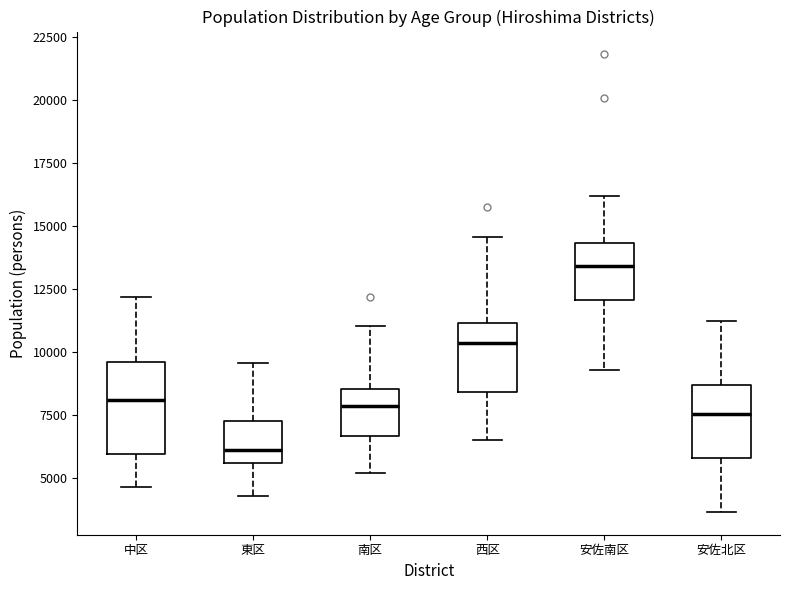

Reading left to right, transcribe this box plot: for each box, give where its median line is, the range the box spans, and where its two whiskers end, as read against the y-axis. The values are not printed on the chart, so give them approximately, as read against the axis.

中区: median 8000, box 6000 to 9500, whiskers 4500 to 12000
東区: median 6000, box 5500 to 7000, whiskers 4500 to 9500
南区: median 8000, box 6500 to 8500, whiskers 5000 to 11000
西区: median 10500, box 8500 to 11000, whiskers 6500 to 14500
安佐南区: median 13500, box 12000 to 14500, whiskers 9500 to 16000
安佐北区: median 7500, box 6000 to 8500, whiskers 3500 to 11000